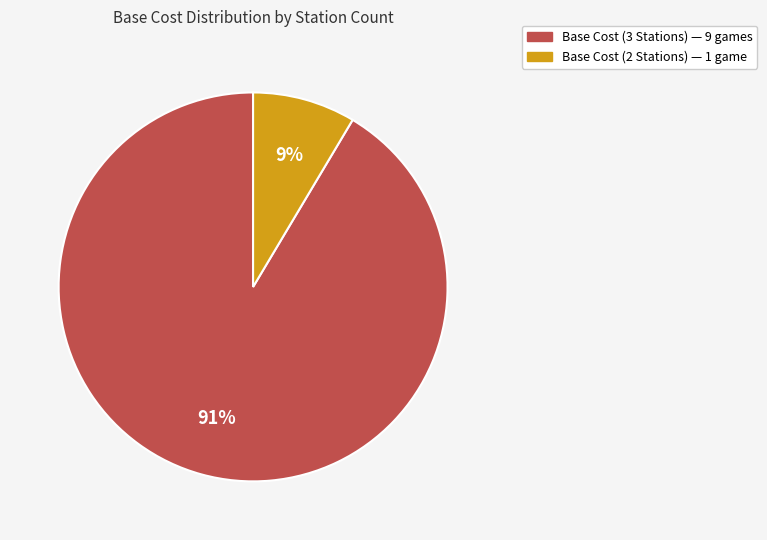

Is there a majority slice in this chart?

Yes